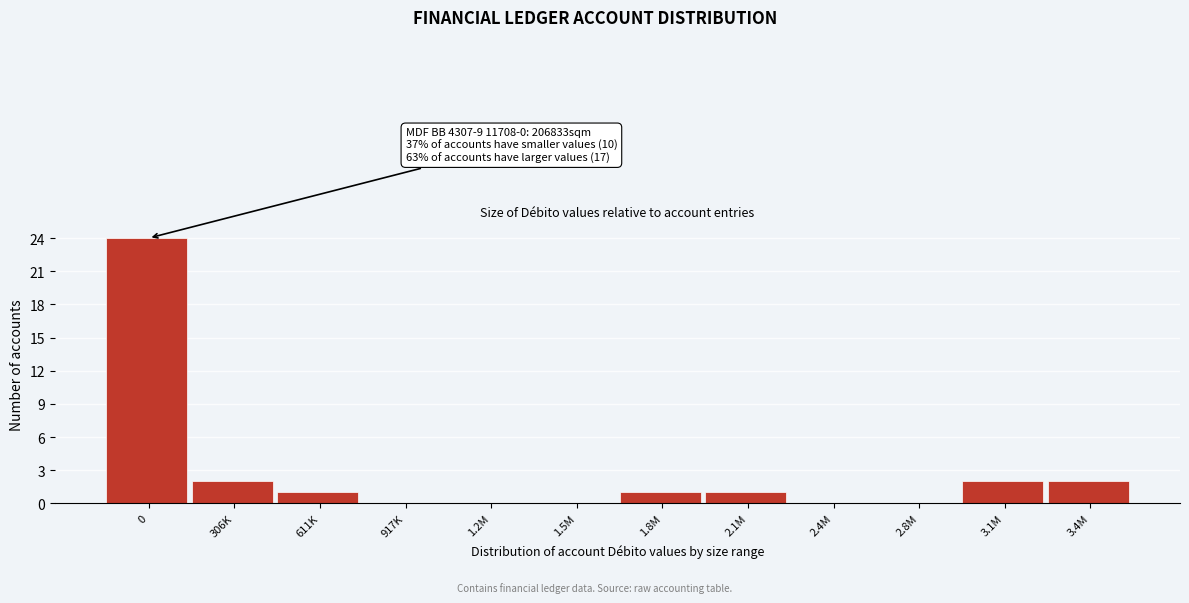

Reading left to right, transcribe all the data shown in this chart.

0=24	306K=2	611K=1	917K=0	1.2M=0	1.5M=0	1.8M=1	2.1M=1	2.4M=0	2.8M=0	3.1M=2	3.4M=2